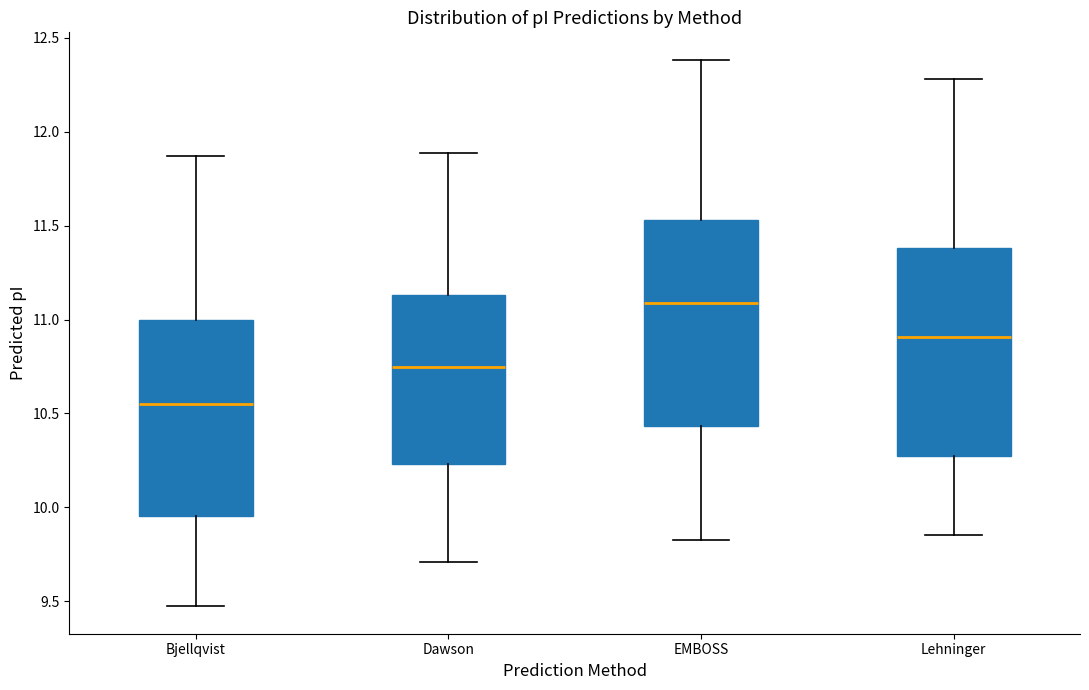

Reading left to right, read every box against the y-axis: the position of its median line, the range the box covers, and the ends of its whiskers. The values are not printed on the chart, so give them approximately, as read against the axis.

Bjellqvist: median 10.55, box 9.95 to 11.00, whiskers 9.45 to 11.85
Dawson: median 10.75, box 10.25 to 11.15, whiskers 9.70 to 11.90
EMBOSS: median 11.10, box 10.45 to 11.55, whiskers 9.80 to 12.40
Lehninger: median 10.90, box 10.25 to 11.40, whiskers 9.85 to 12.30